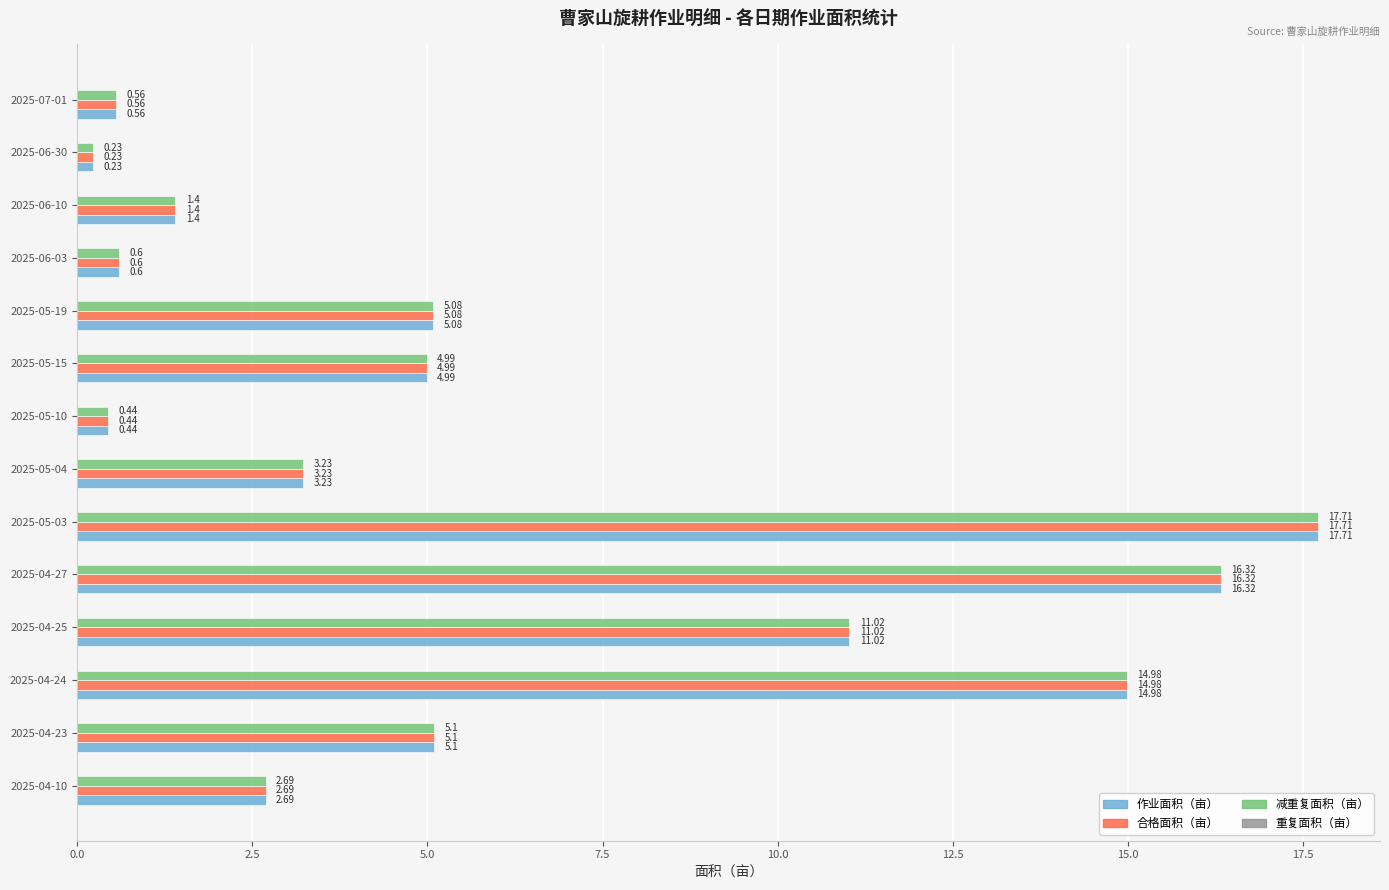

At which category is the sum across all series the highest?

2025-05-03